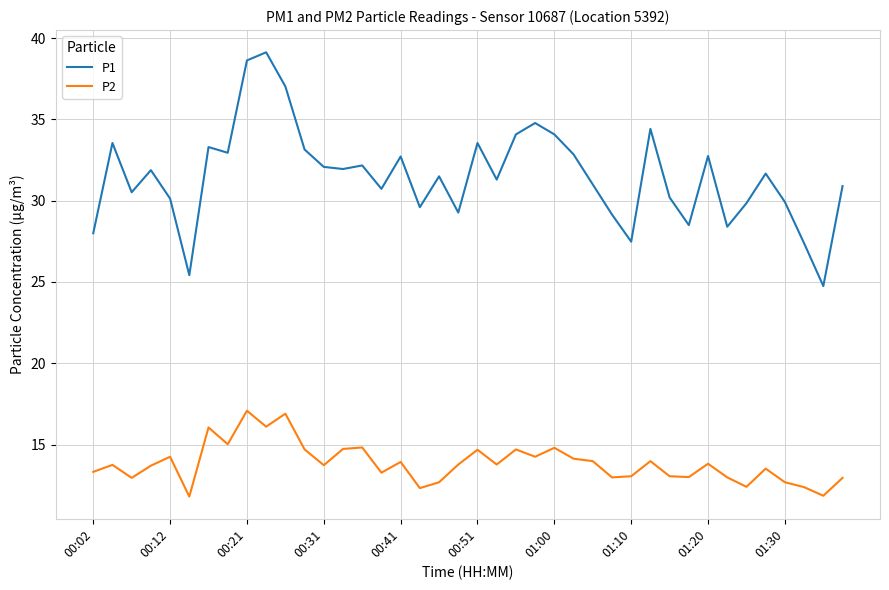

How many lines are shown in the chart?

2